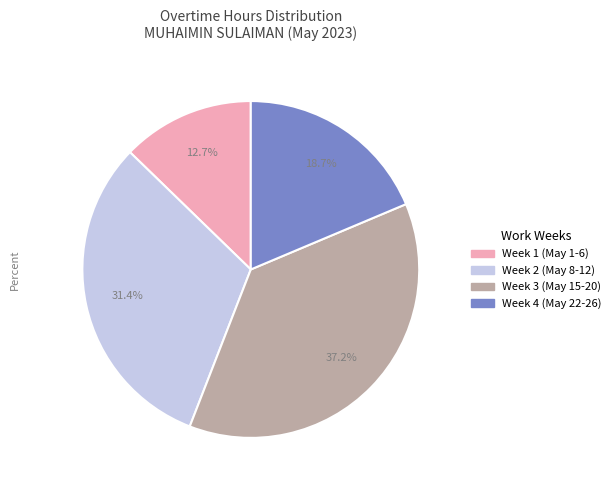

Is there any slice that represents more than half of the pie?

No